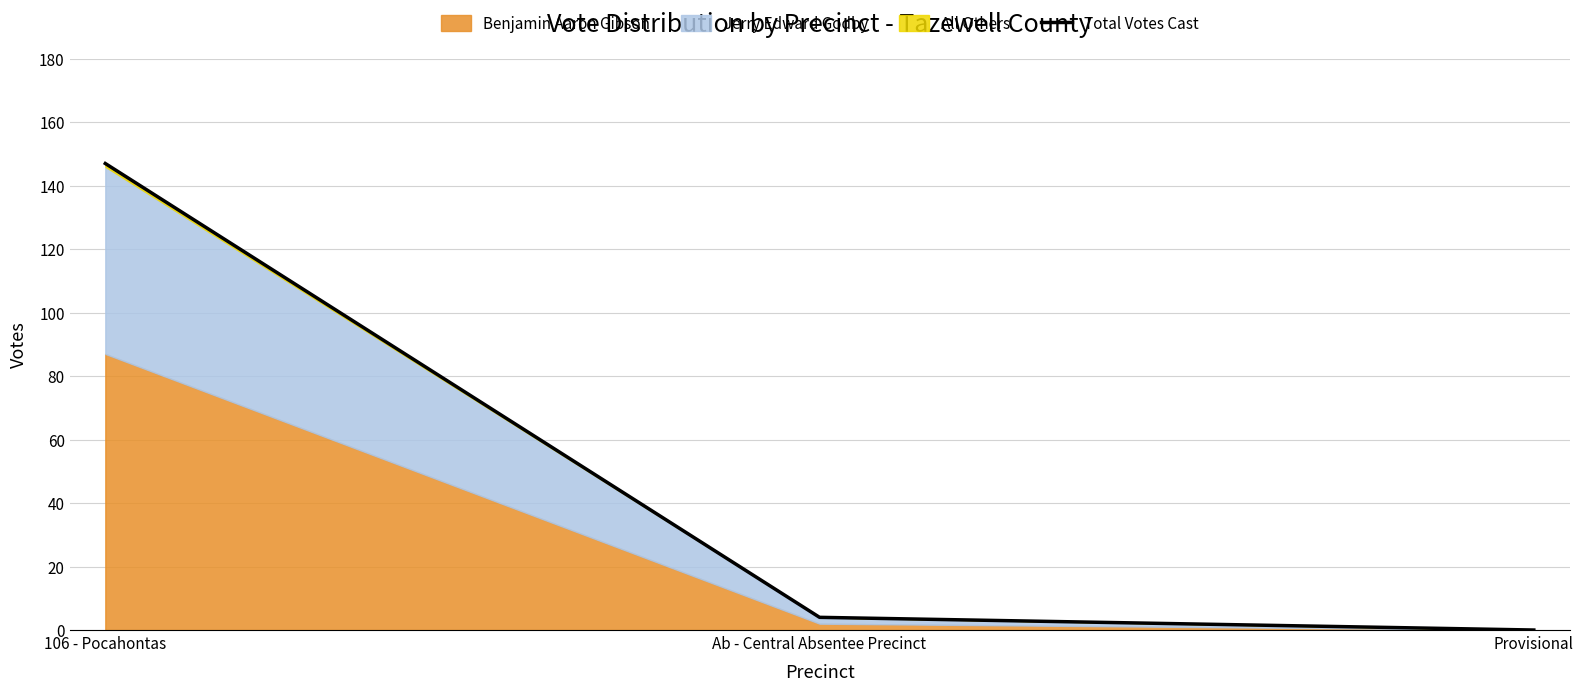

At which category does the chart reach its minimum across all series?

Provisional